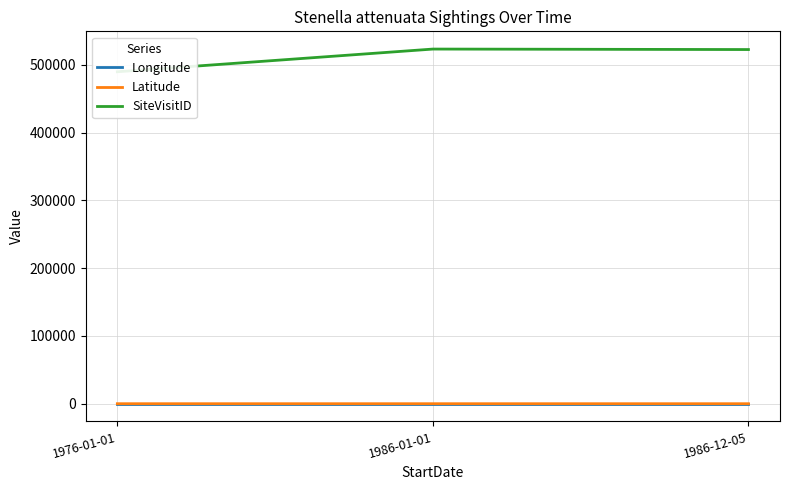

Between 1986-01-01 and 1986-12-05, which series saw the biggest shift?

SiteVisitID